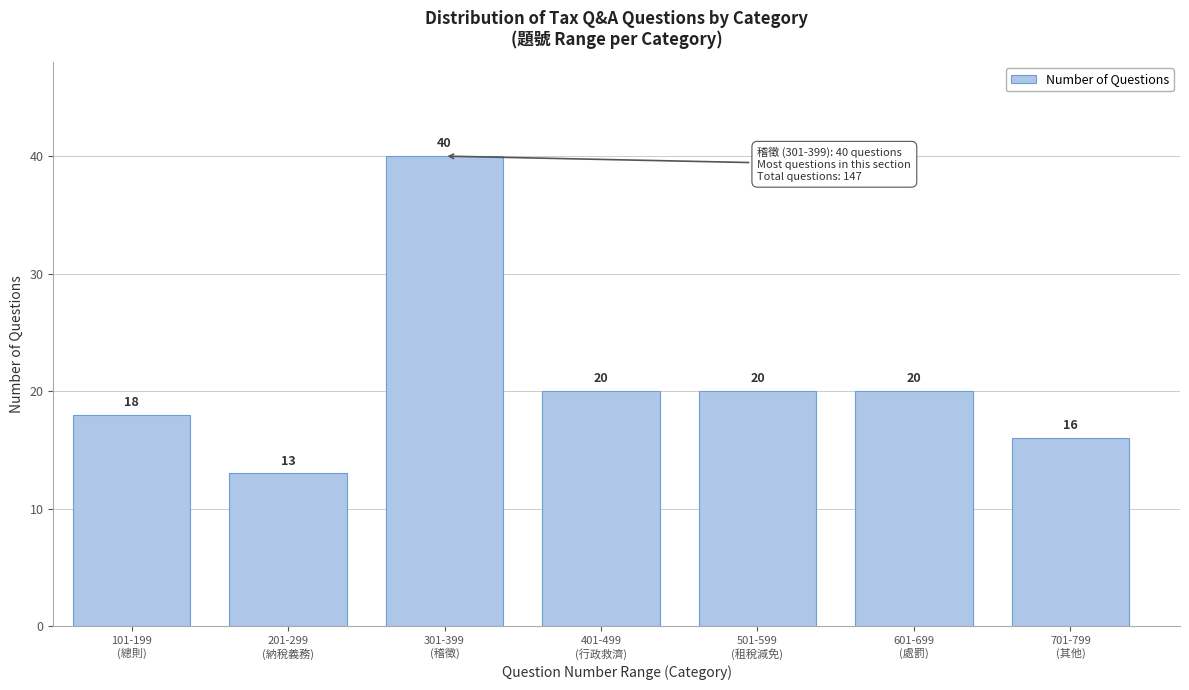

Reading left to right, extract all data points from this chart.

18	13	40	20	20	20	16